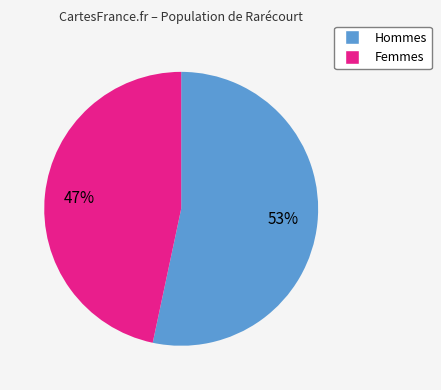

To the nearest percent, what is the average slice percentage?

50%